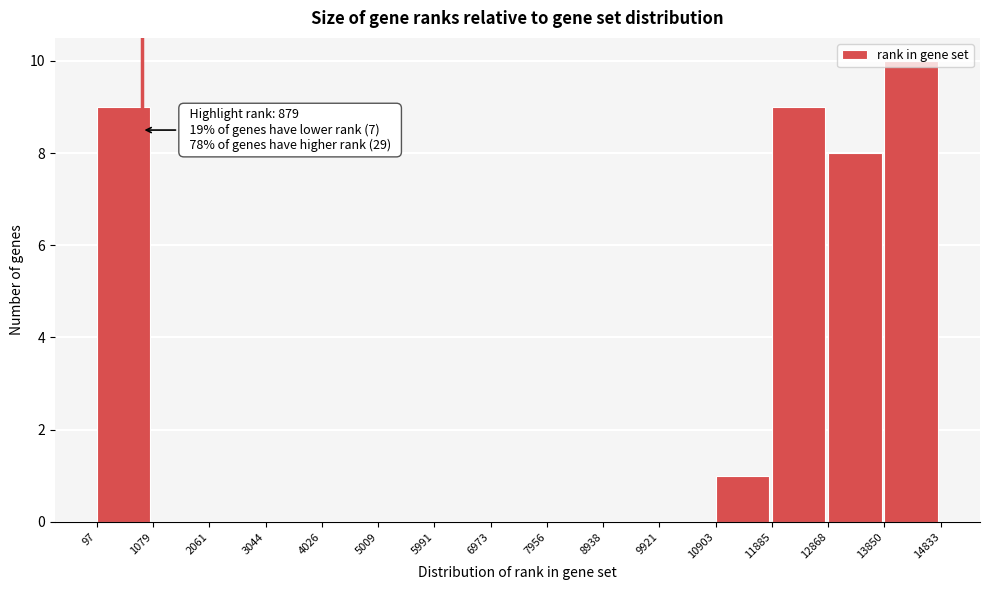

Which range on the x-axis has the tallest bar?

13850 to 14833